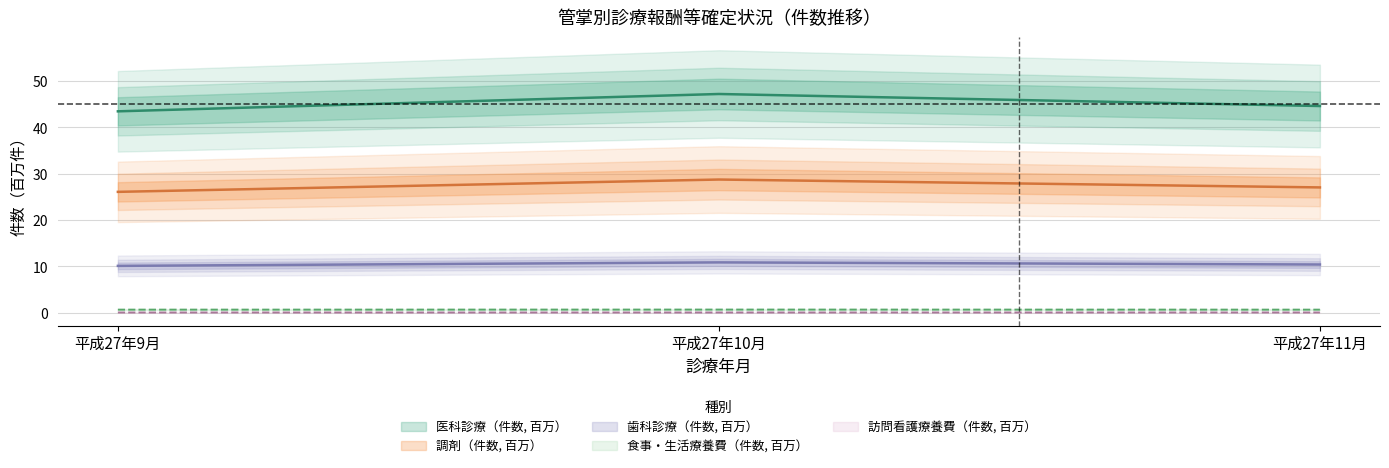

Which series changed the most between 平成27年9月 and 平成27年10月?

医科診療_件数